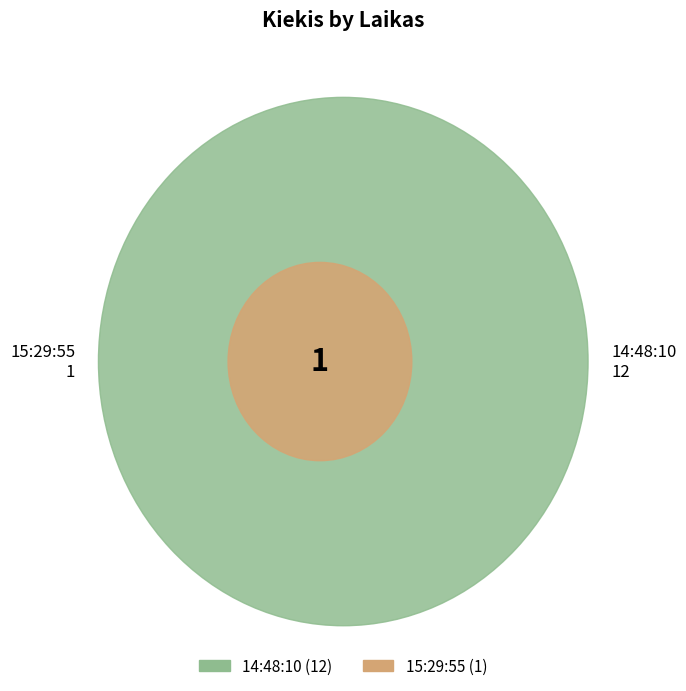

Is it true that 15:29:55 is 1% of the pie?

False